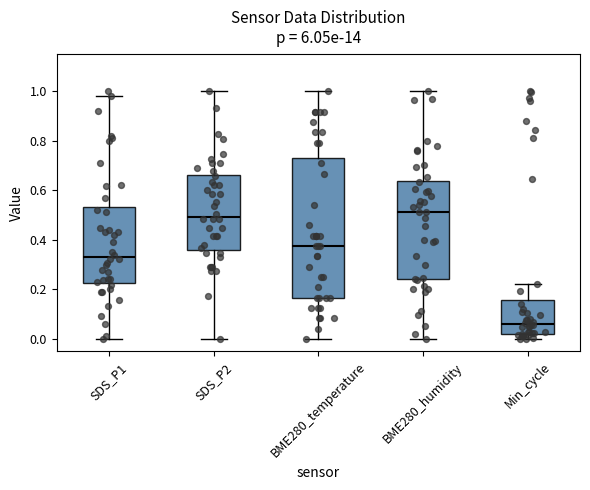

Where is the upper edge of the box for Min_cycle on the y-axis? The values are not printed on the chart, so give them approximately, as read against the axis.

0.16